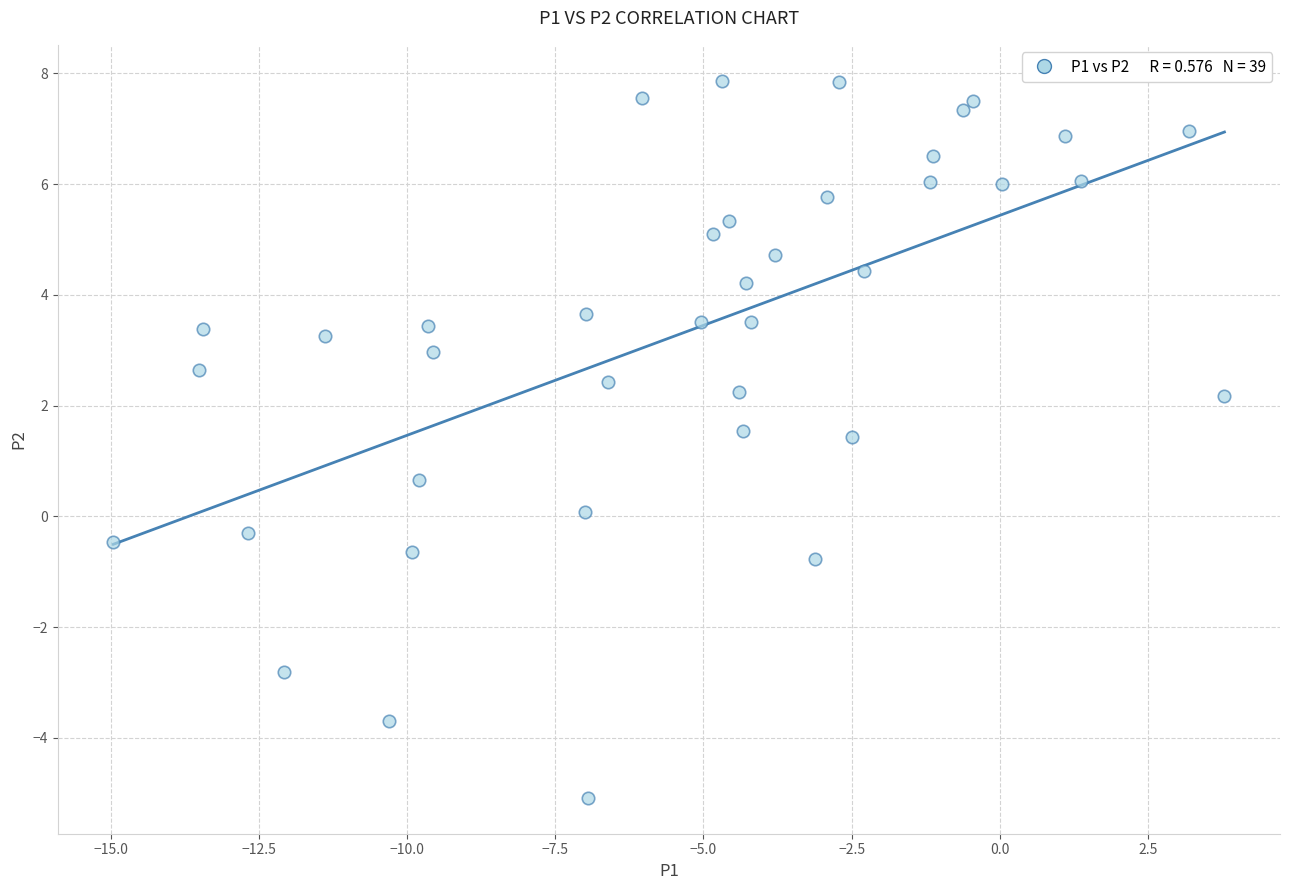

What is the range of Y values (max minus min)?

13.0